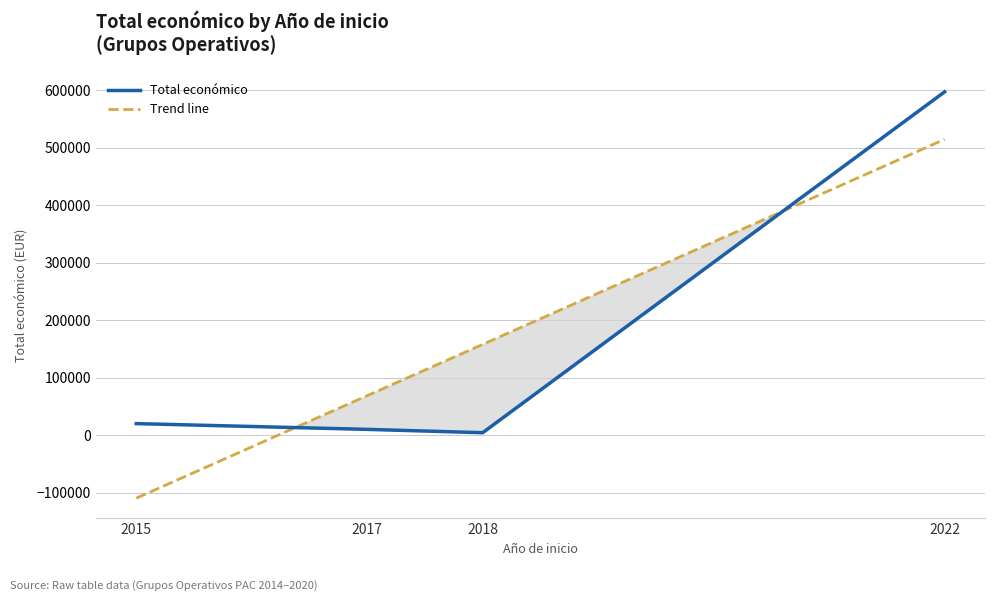

How many categories are shown in the chart?

4